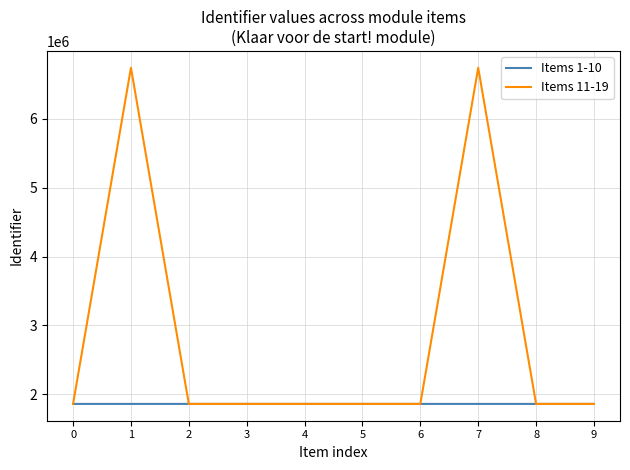

The Items 11-19 series shows 6743365 at 7. True or false?

True